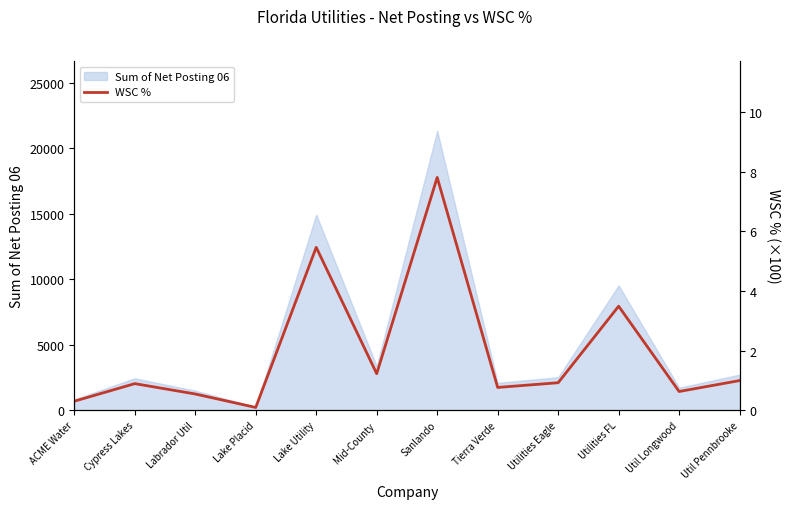

Reading left to right, extract all data points from this chart.

ACME Water=0.3	Cypress Lakes=0.9	Labrador Util=0.5	Lake Placid=0.1	Lake Utility=5.5	Mid-County=1.2	Sanlando=7.8	Tierra Verde=0.8	Utilities Eagle=0.9	Utilities FL=3.5	Util Longwood=0.6	Util Pennbrooke=1.0